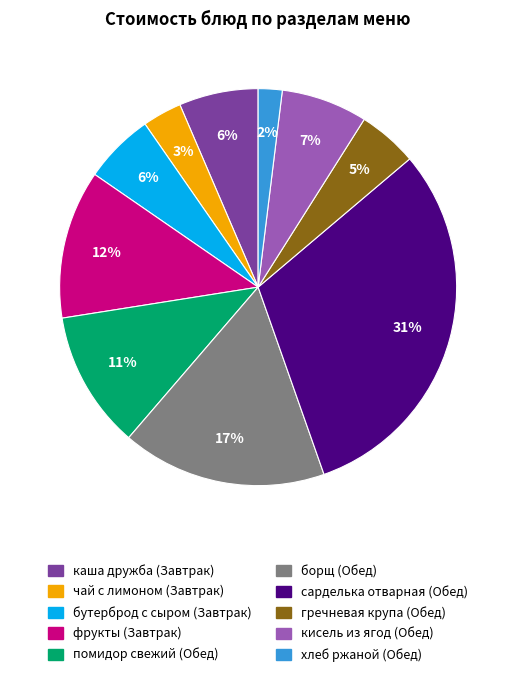

To the nearest percent, what is the difference between the largest and smallest slice percentages?

29%